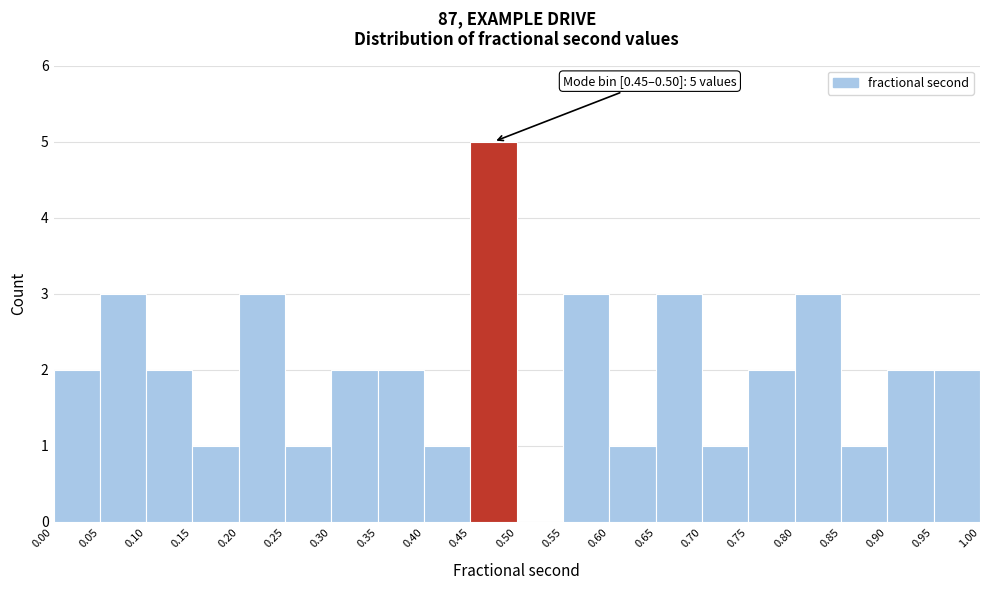

Which range on the x-axis has the tallest bar?

0.45 to 0.50